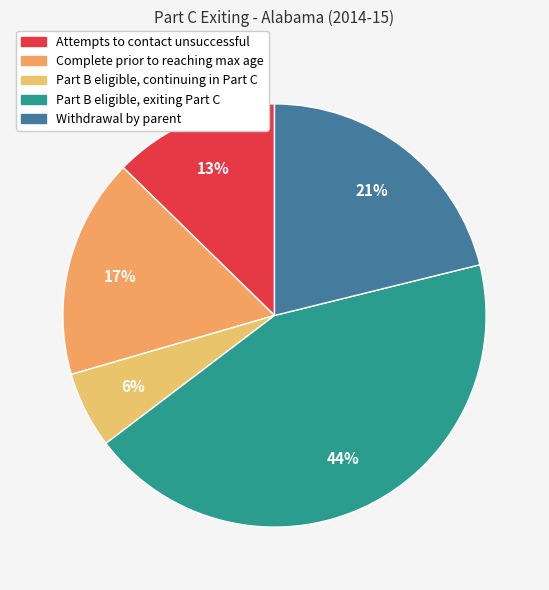

Which slice is the largest?

Part B eligible, exiting Part C